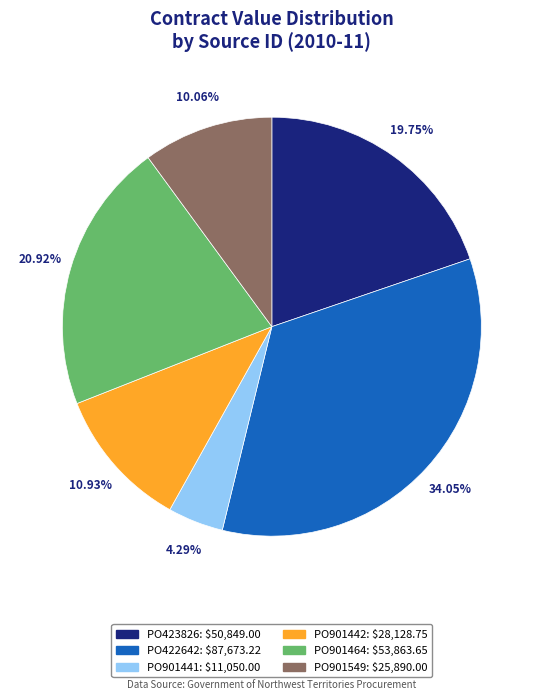

To the nearest percent, what percentage of the pie is PO901549?

10%